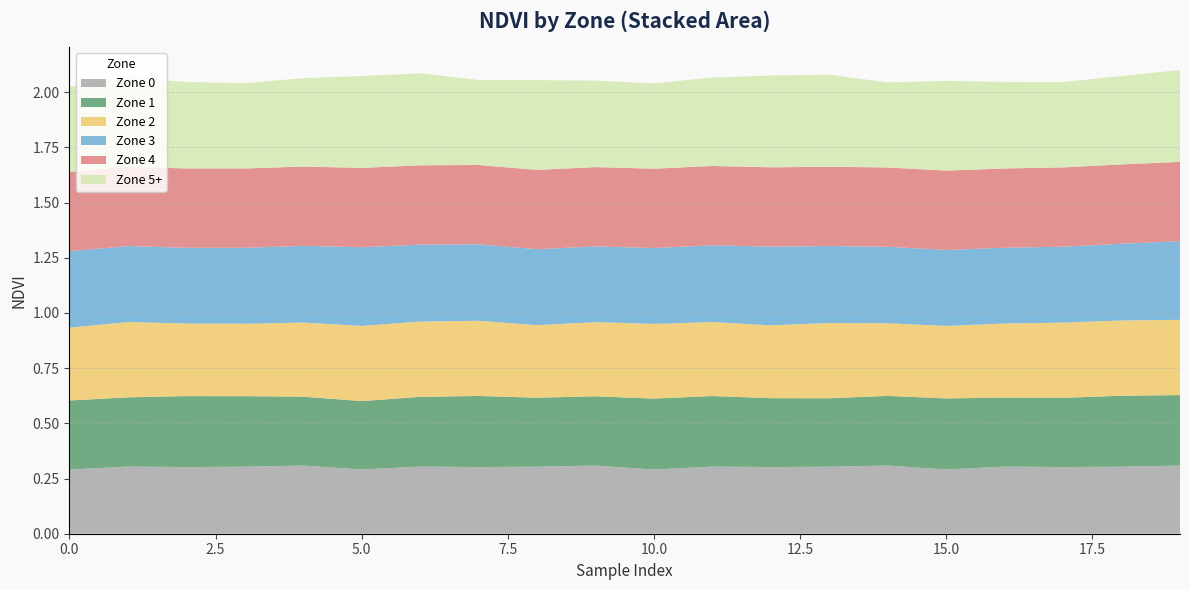

Reading left to right, list all the values displayed in this chart.

Zone 0: 0.3	0.3	0.3	0.3	0.3	0.3	0.3	0.3	0.3	0.3	0.3	0.3	0.3	0.3	0.3	0.3	0.3	0.3	0.3	0.3
Zone 1: 0.3	0.3	0.3	0.3	0.3	0.3	0.3	0.3	0.3	0.3	0.3	0.3	0.3	0.3	0.3	0.3	0.3	0.3	0.3	0.3
Zone 2: 0.3	0.3	0.3	0.3	0.3	0.3	0.3	0.3	0.3	0.3	0.3	0.3	0.3	0.3	0.3	0.3	0.3	0.3	0.3	0.3
Zone 3: 0.3	0.3	0.3	0.3	0.3	0.4	0.3	0.3	0.3	0.3	0.3	0.3	0.4	0.3	0.3	0.3	0.3	0.3	0.3	0.4
Zone 4: 0.4	0.4	0.4	0.4	0.4	0.4	0.4	0.4	0.4	0.4	0.4	0.4	0.4	0.4	0.4	0.4	0.4	0.4	0.4	0.4
Zone 5+: 0.4	0.4	0.4	0.4	0.4	0.4	0.4	0.4	0.4	0.4	0.4	0.4	0.4	0.4	0.4	0.4	0.4	0.4	0.4	0.4